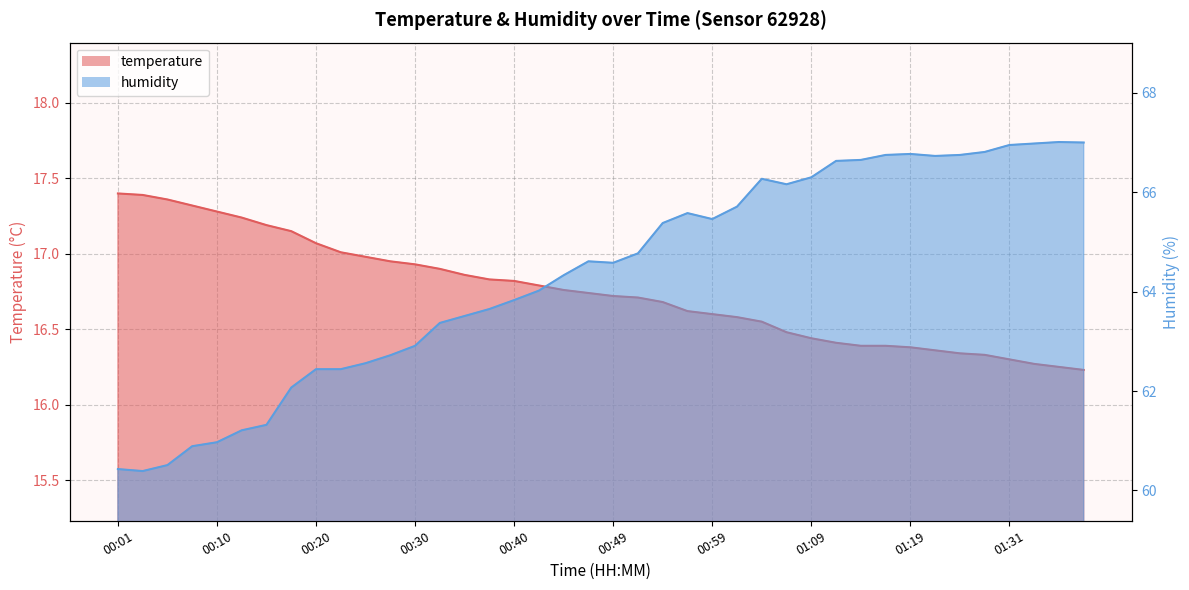

What is the smallest value displayed?

16.2